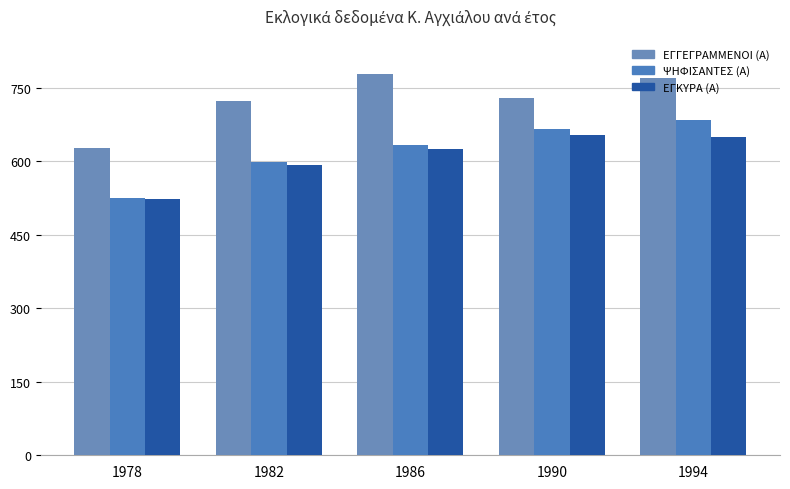

How many bars are there in total?

15